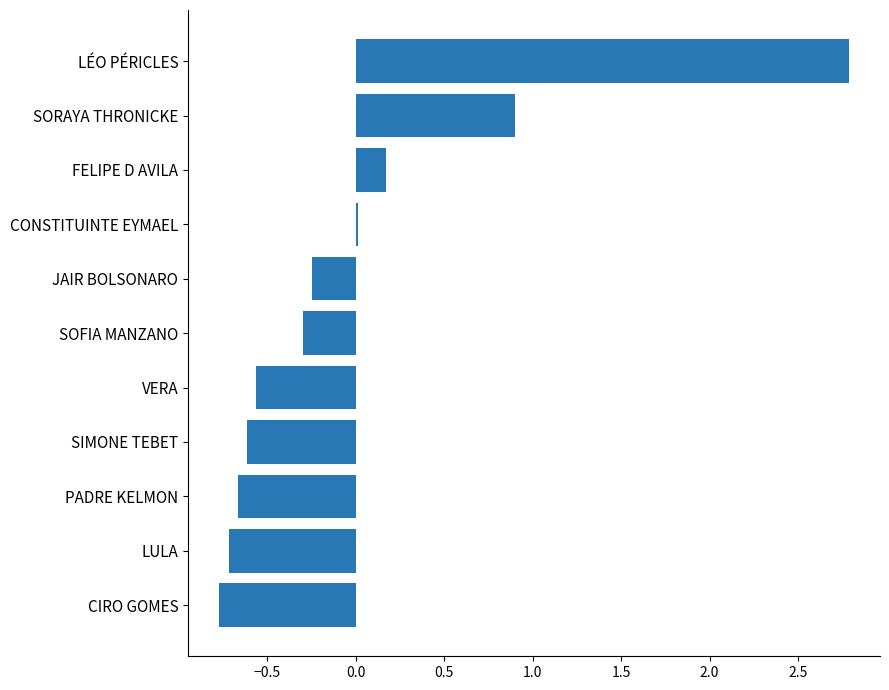

Which category has the highest value across all series?

LÉO PÉRICLES